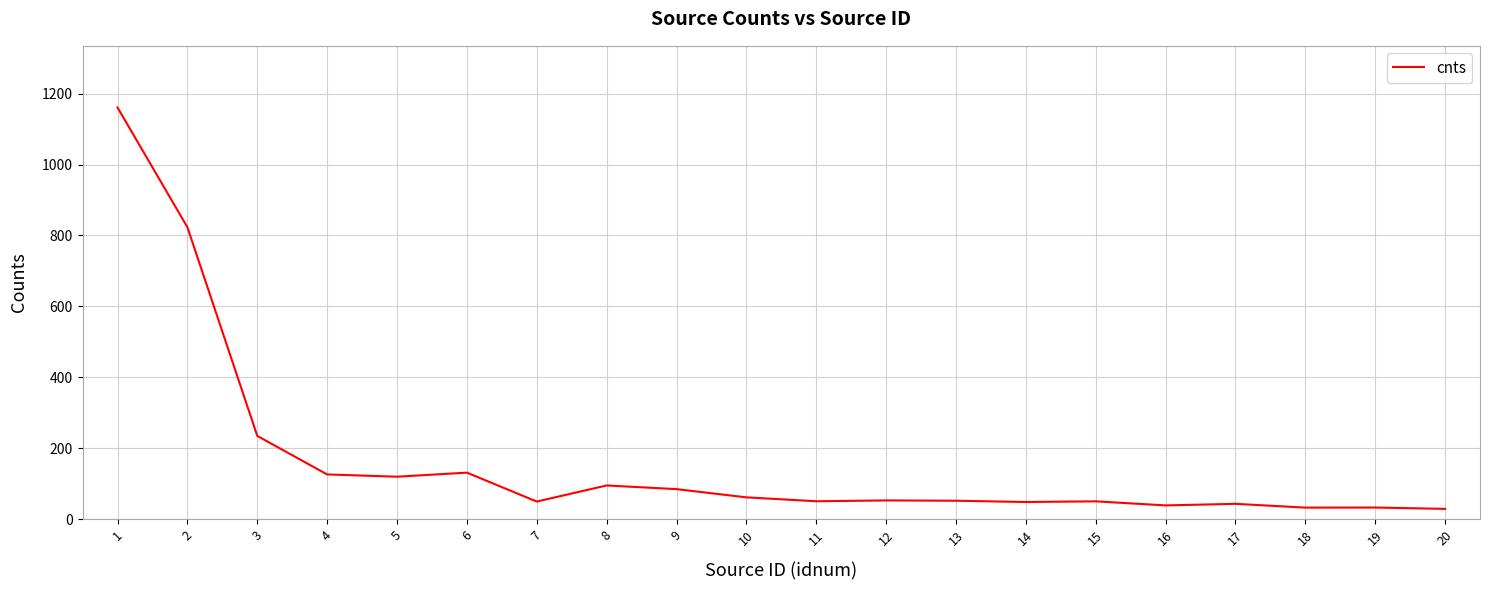

What is the maximum value shown in the chart?

1160.8